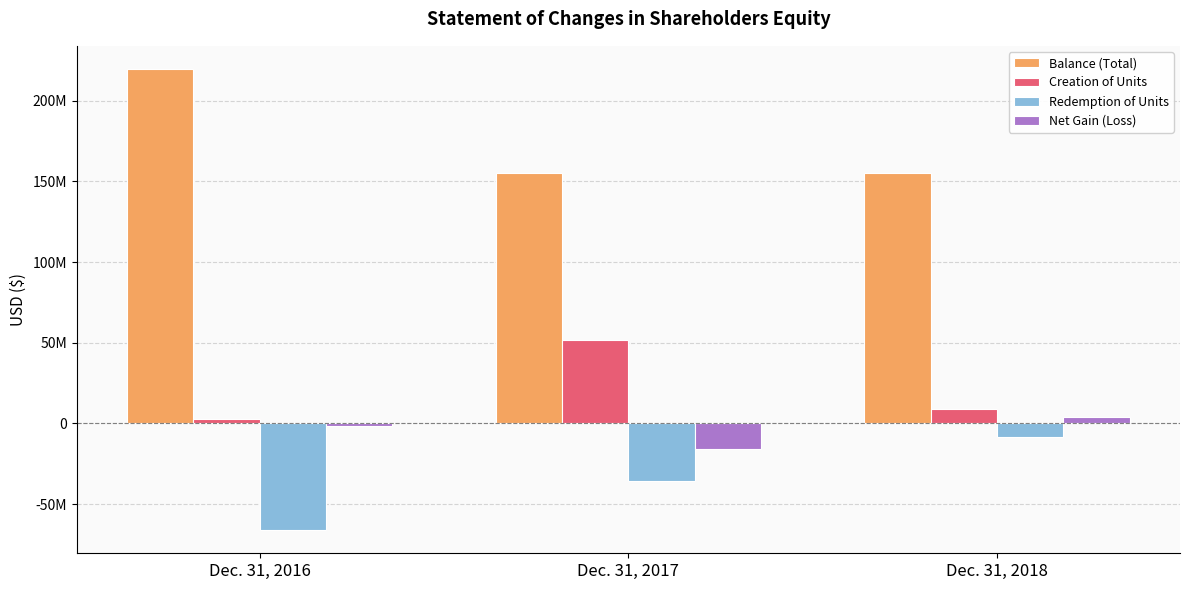

Which series has the largest range (max minus min)?

Balance (Total)